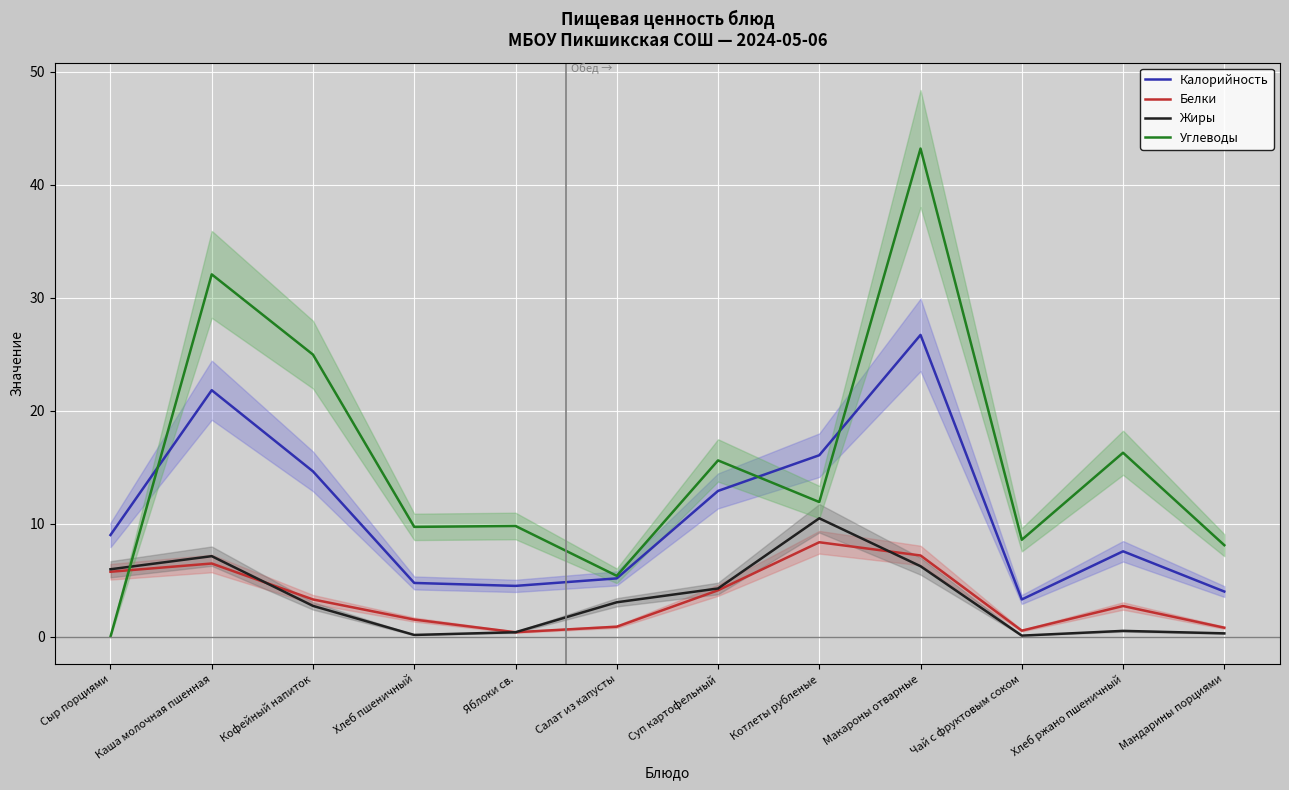

What is the label of the 3rd point from the right?

Чай с фруктовым соком